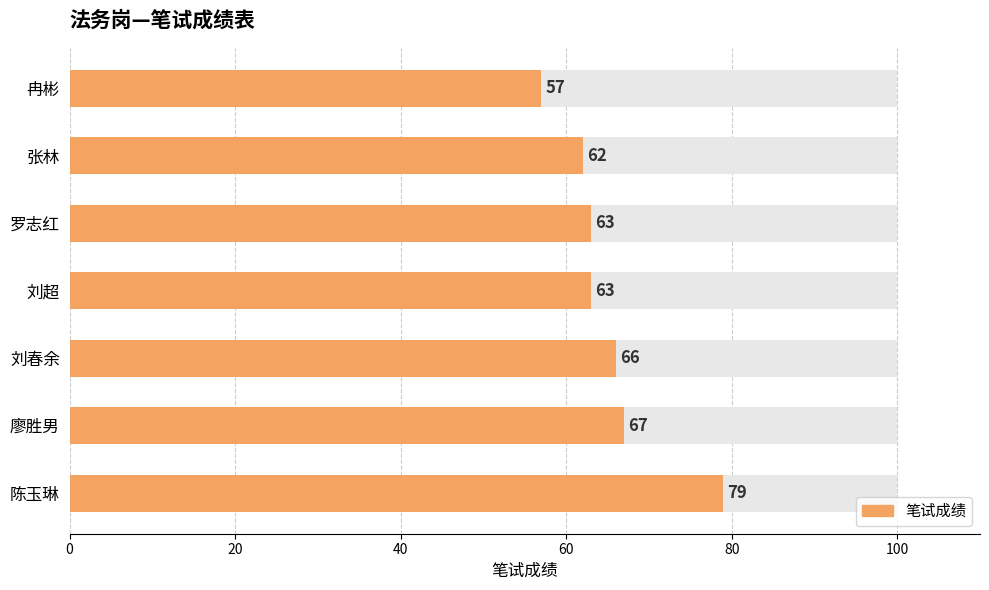

Does the chart contain any negative values?

No